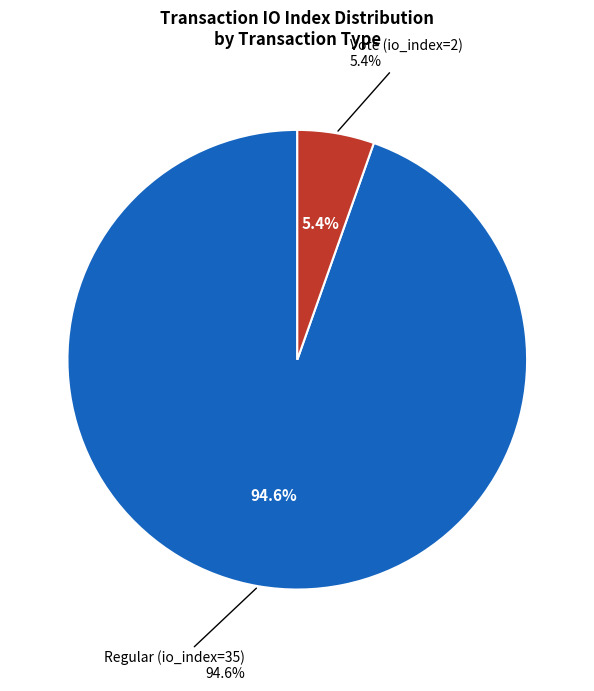

How many segments does this pie chart have?

2